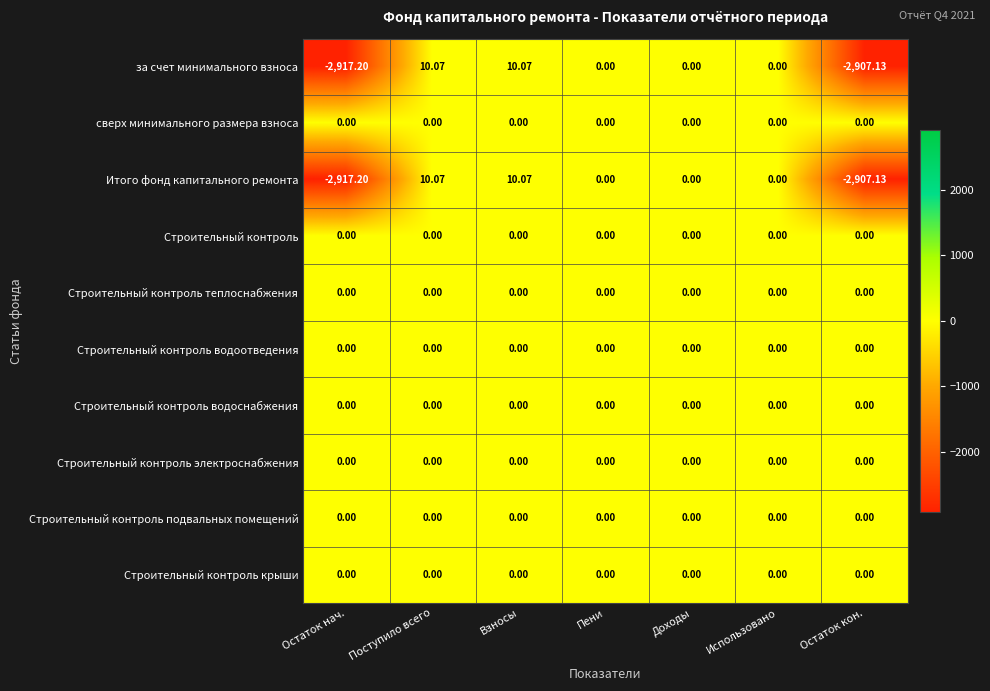

Which category has the lowest value across all series?

Остаток нач.